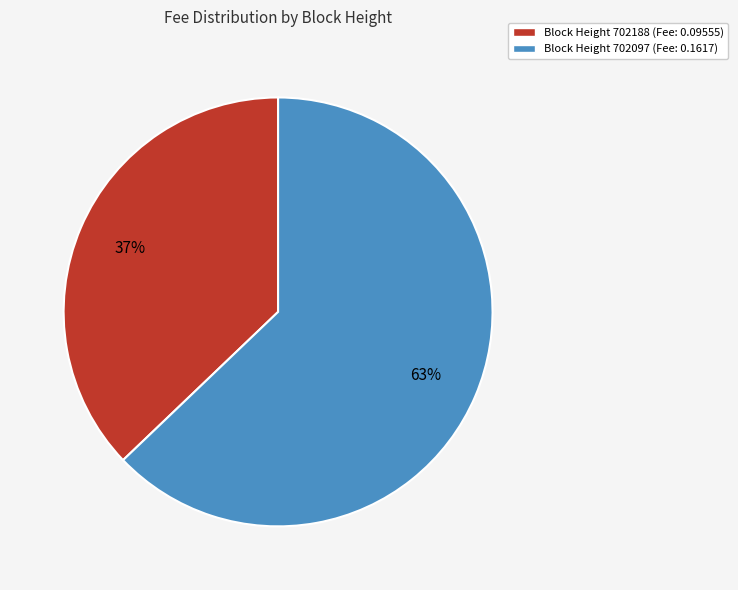

Is there a majority slice in this chart?

Yes